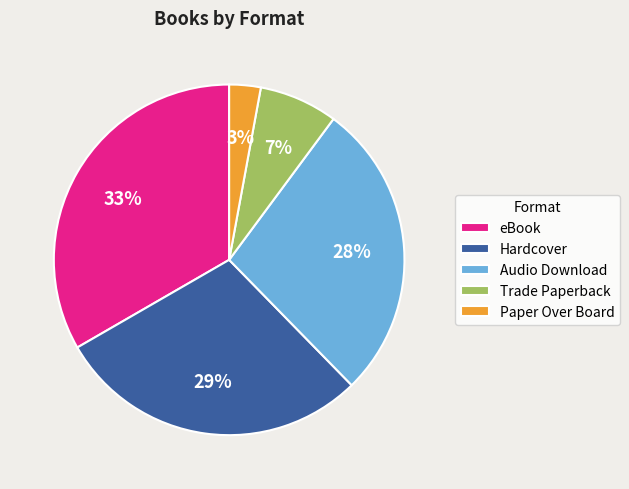

Which has a higher value, Trade Paperback or Hardcover?

Hardcover